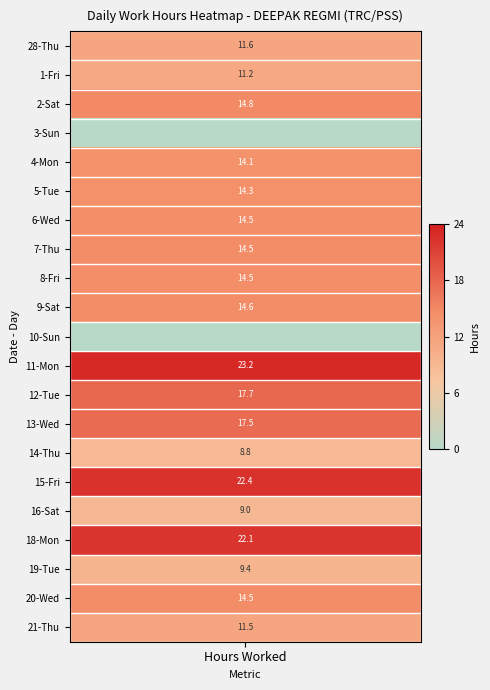

How many data points in 21-Thu are above 0?

1